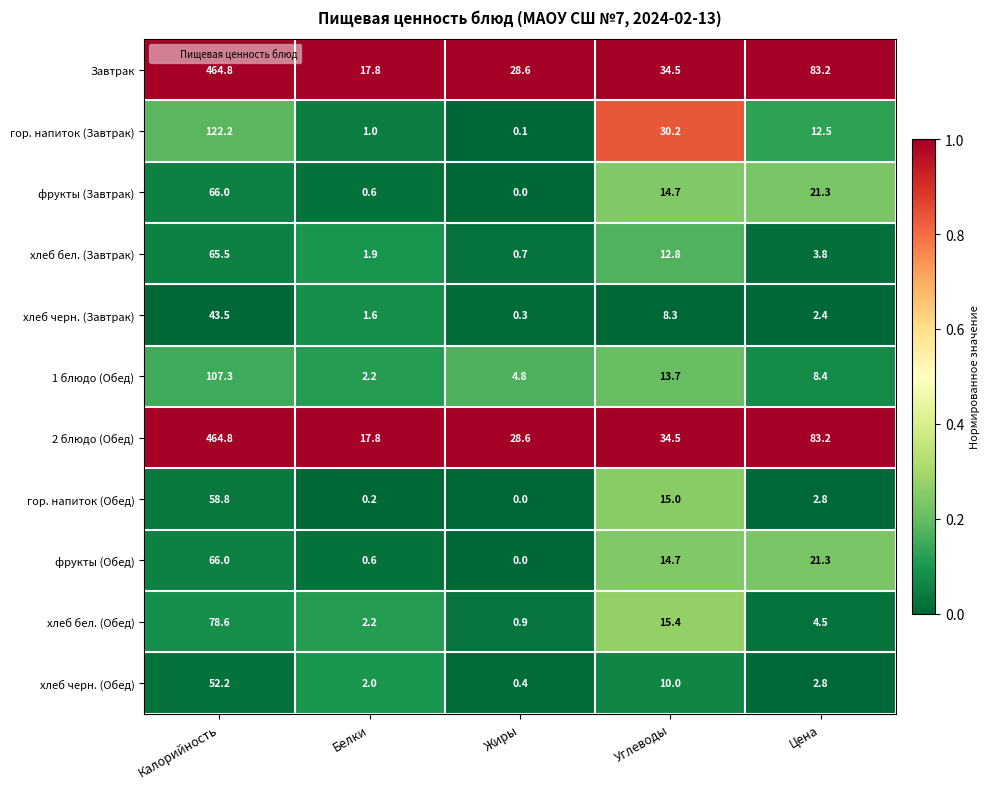

The хлеб бел. (Обед) series shows 1.1 at Цена. True or false?

False